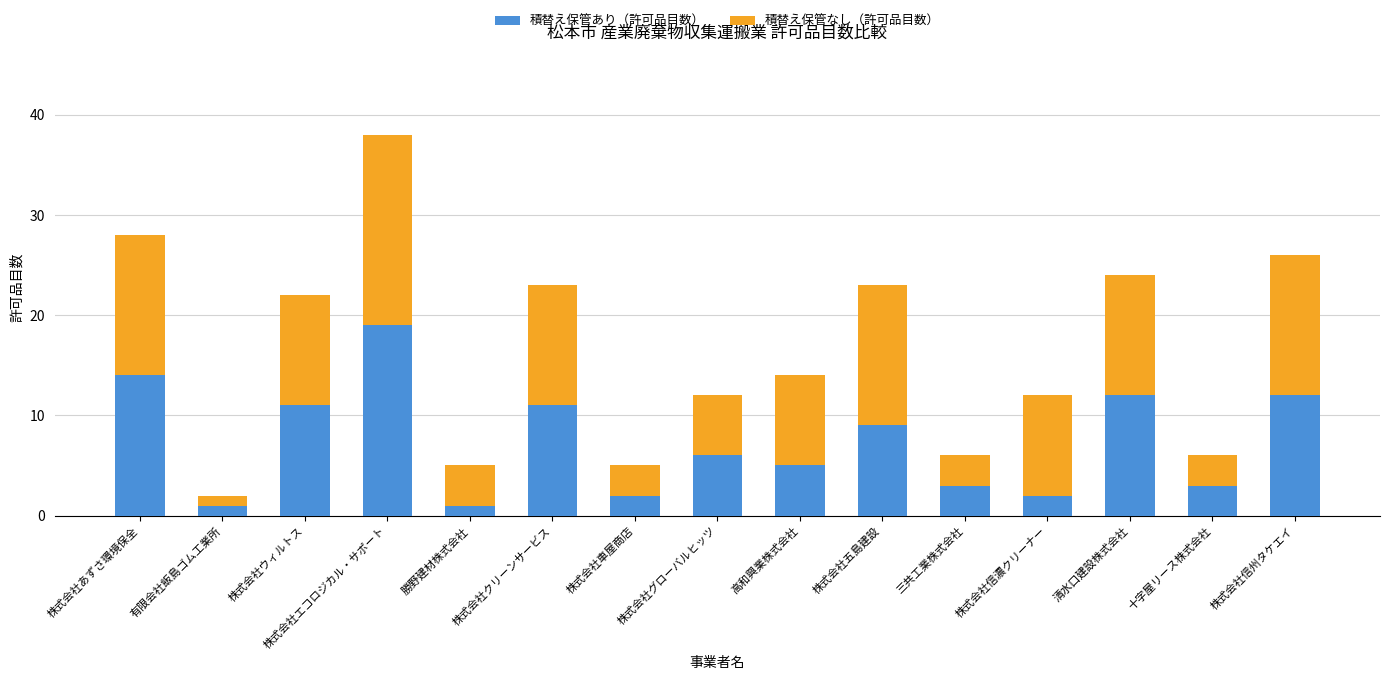

What is the sum of the 積替え保管あり（許可品目数） values at 株式会社クリーンサービス and 株式会社信州タケエイ?

23